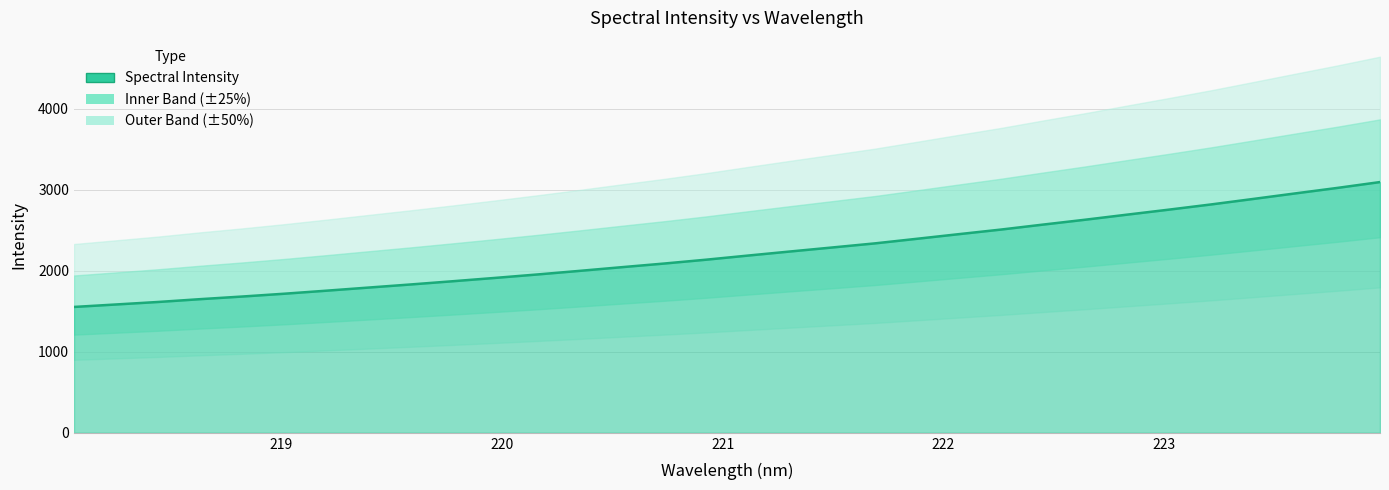

True or false: there are more than 0 points higher than both neighbors.

False